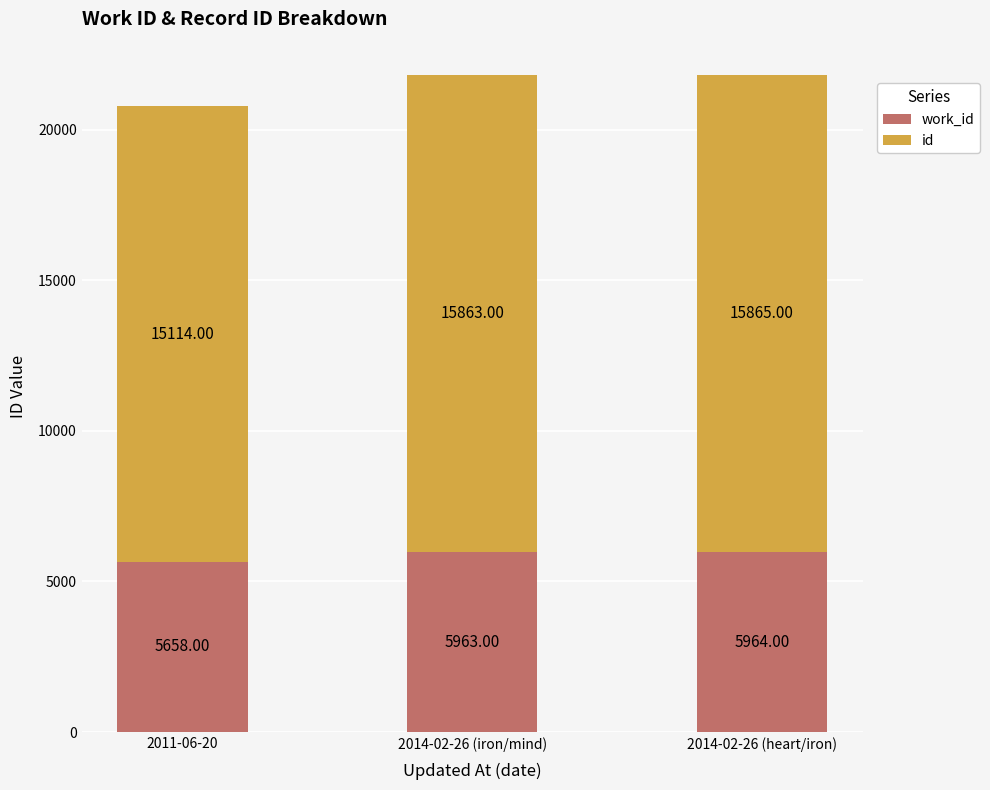

What is the total value across all series at 2014-02-26 (iron/mind)?

21826